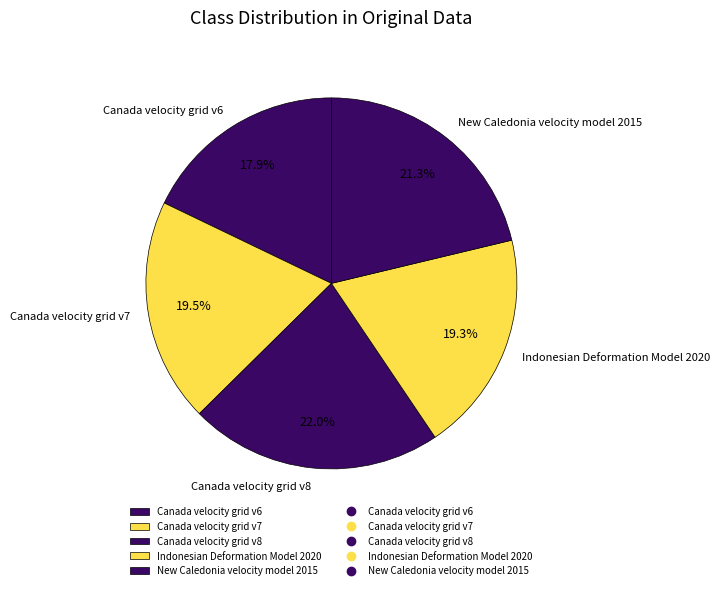

Is there a majority slice in this chart?

No